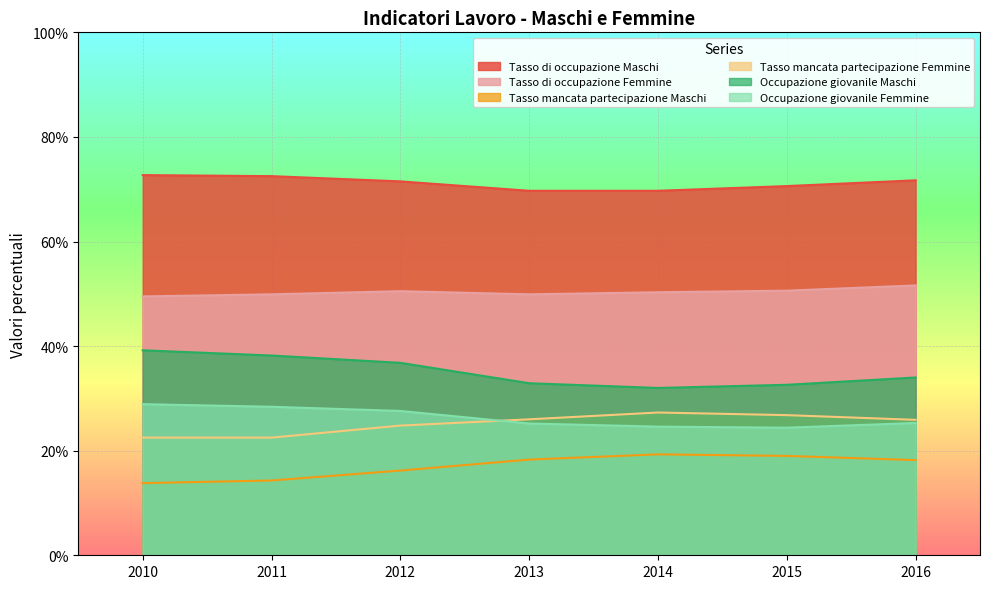

How many data points does each series have?

7